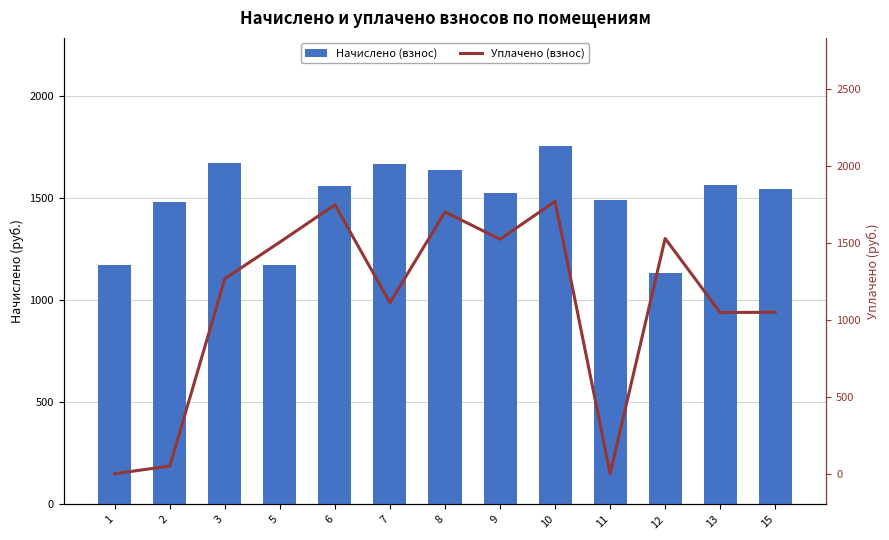

Is it true that Начислено (взнос) equals 1169.5 at 5?

True